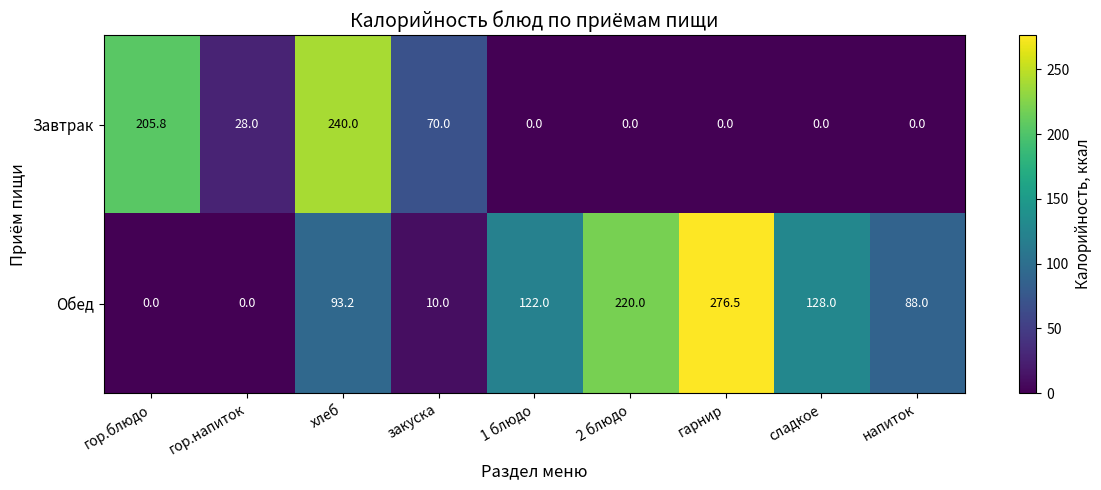

Which category has the highest value in the Обед series?

гарнир